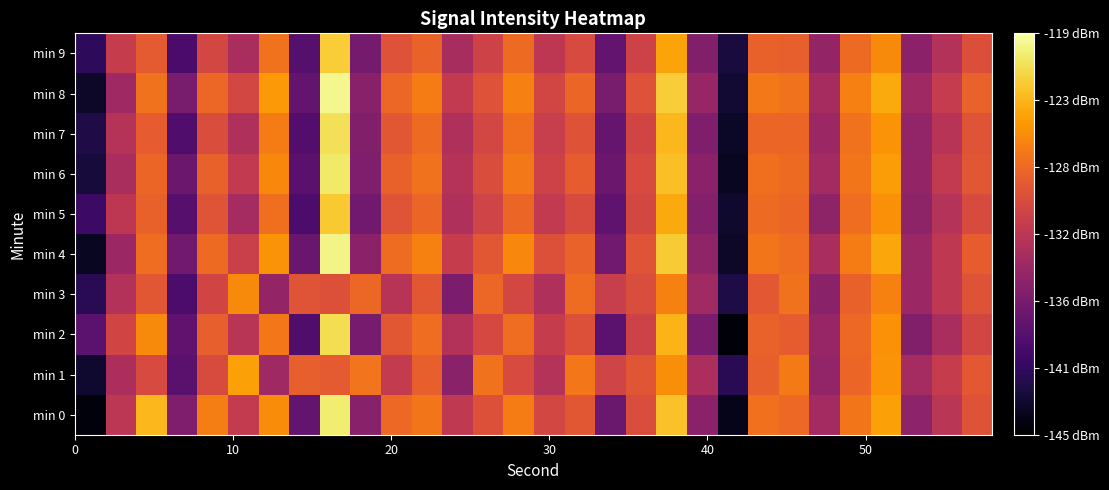

Which series has the widest spread of values?

min 0